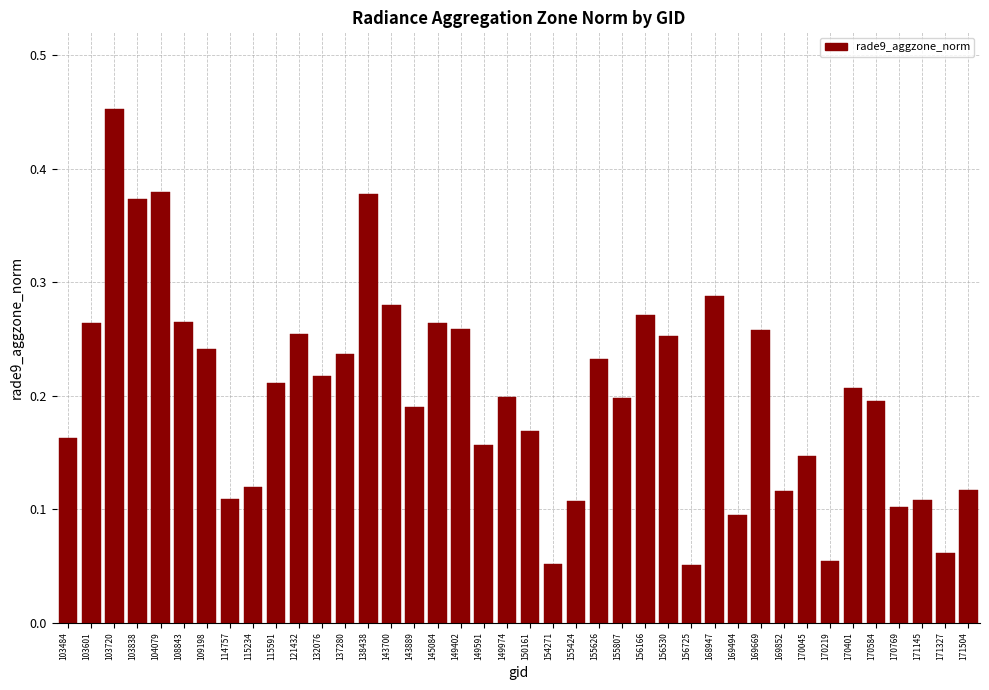

Between 156725 and 108843, which is larger?

108843